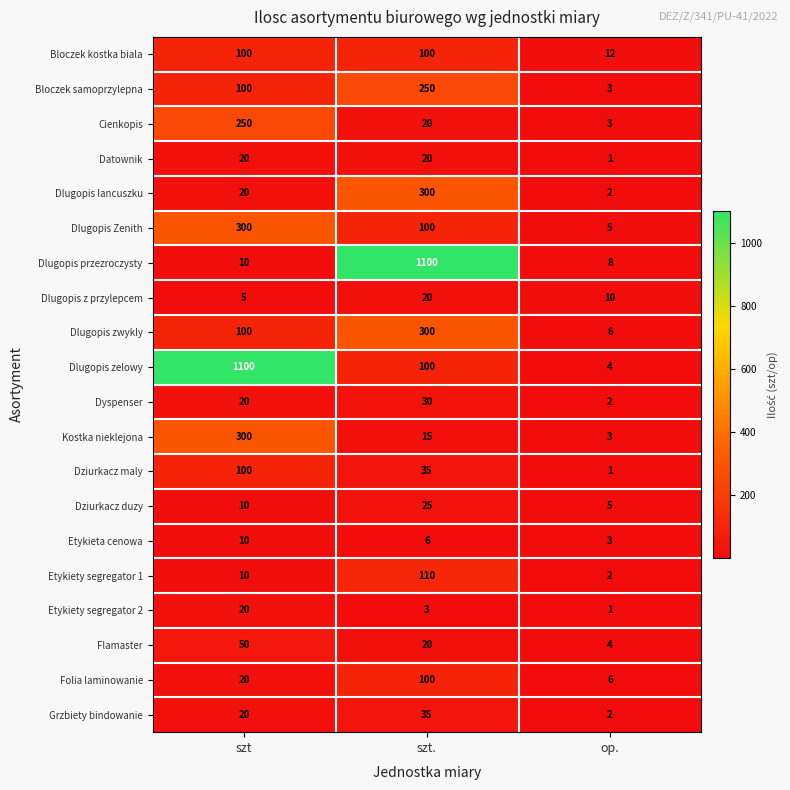

Rank the categories by Bloczek samoprzylepna value from lowest to highest.

op., szt, szt.